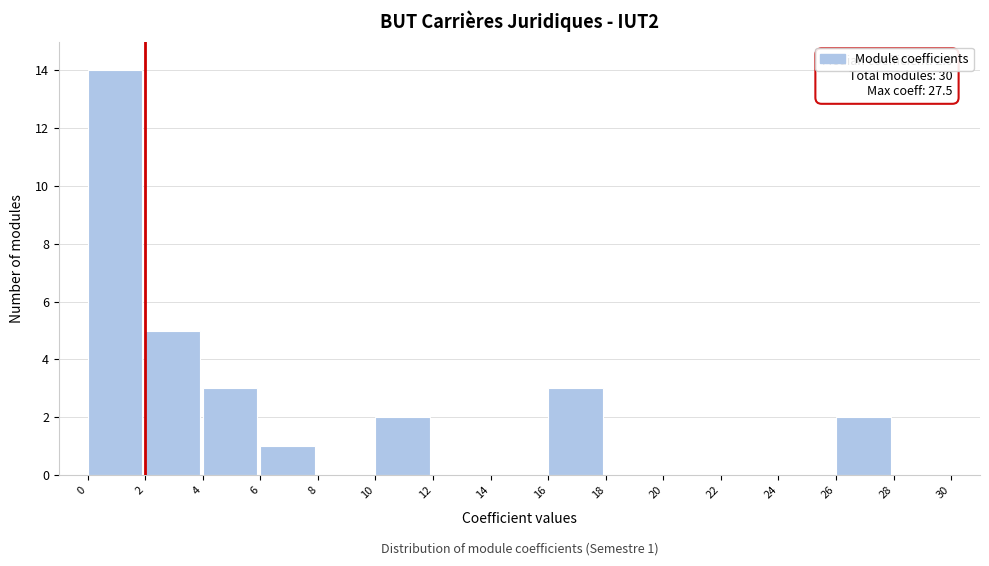

Which range on the x-axis has the tallest bar?

0 to 2